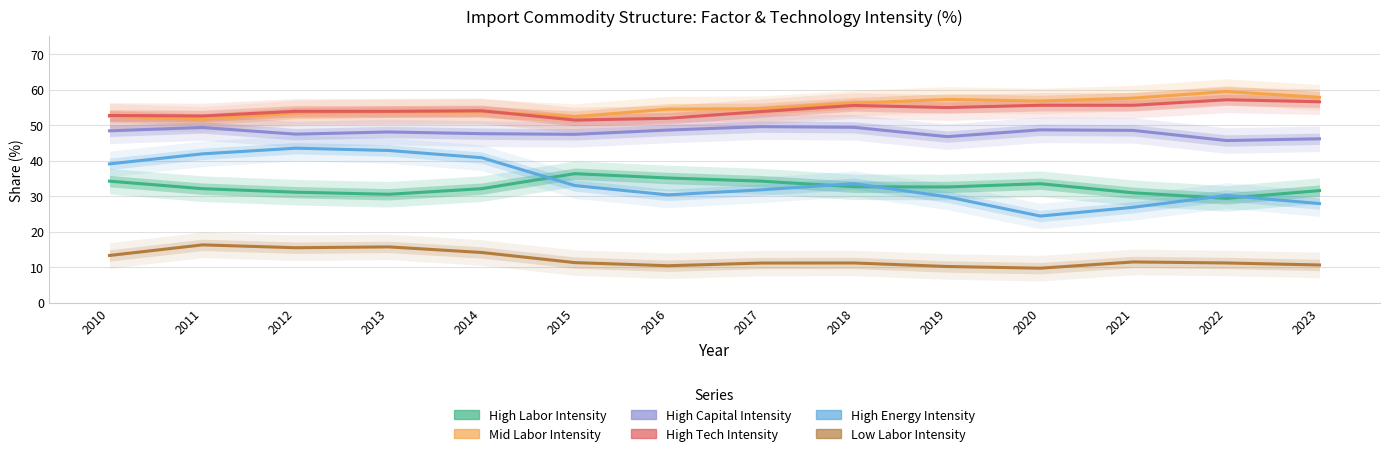

True or false: High Capital Intensity and High Energy Intensity intersect in this chart.

False